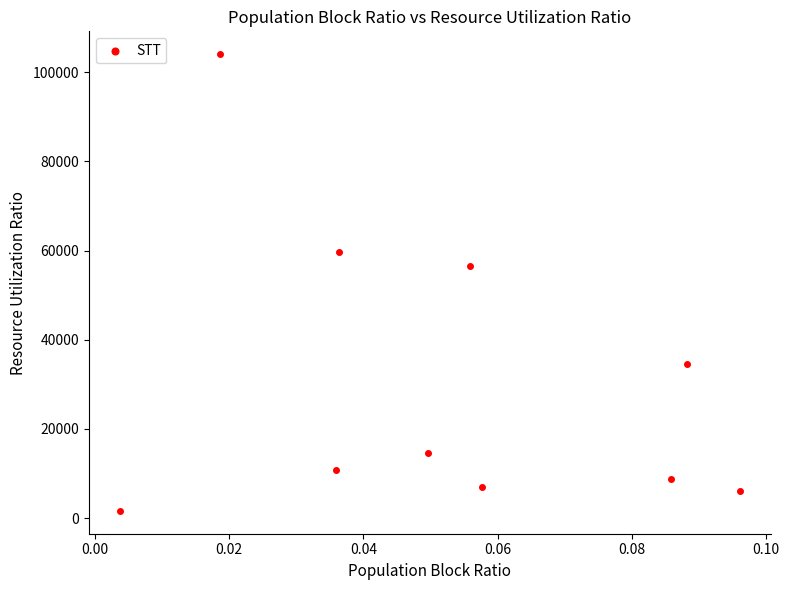

What is the range of Y values (max minus min)?

102452.3